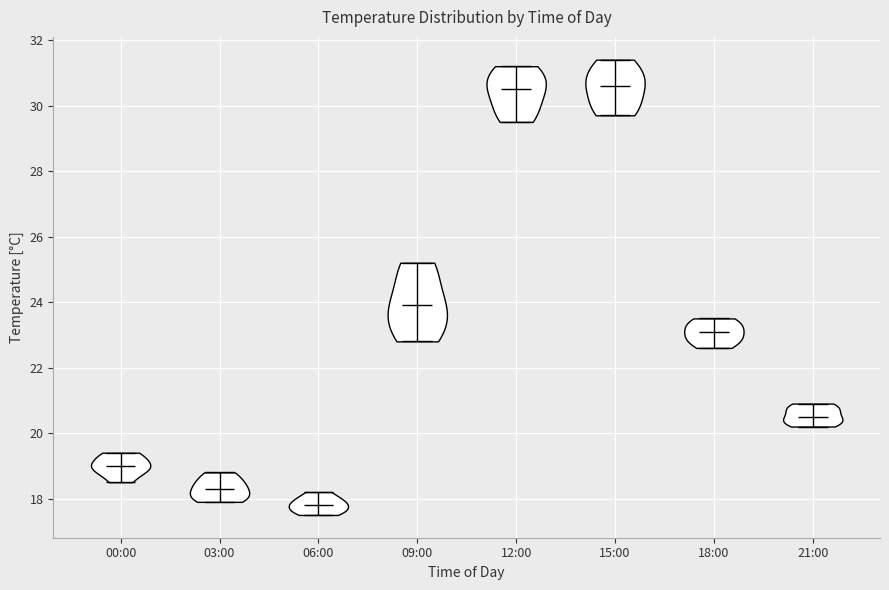

Reading left to right, read every violin against the y-axis: where its median line is, and the lowest and highest points it reaches. The values are not printed on the chart, so give them approximately, as read against the axis.

00:00: median line 19.0, lowest point 18.6, highest point 19.4
03:00: median line 18.4, lowest point 18.0, highest point 18.8
06:00: median line 17.8, lowest point 17.6, highest point 18.2
09:00: median line 24.0, lowest point 22.8, highest point 25.2
12:00: median line 30.6, lowest point 29.6, highest point 31.2
15:00: median line 30.6, lowest point 29.8, highest point 31.4
18:00: median line 23.2, lowest point 22.6, highest point 23.6
21:00: median line 20.6, lowest point 20.2, highest point 21.0